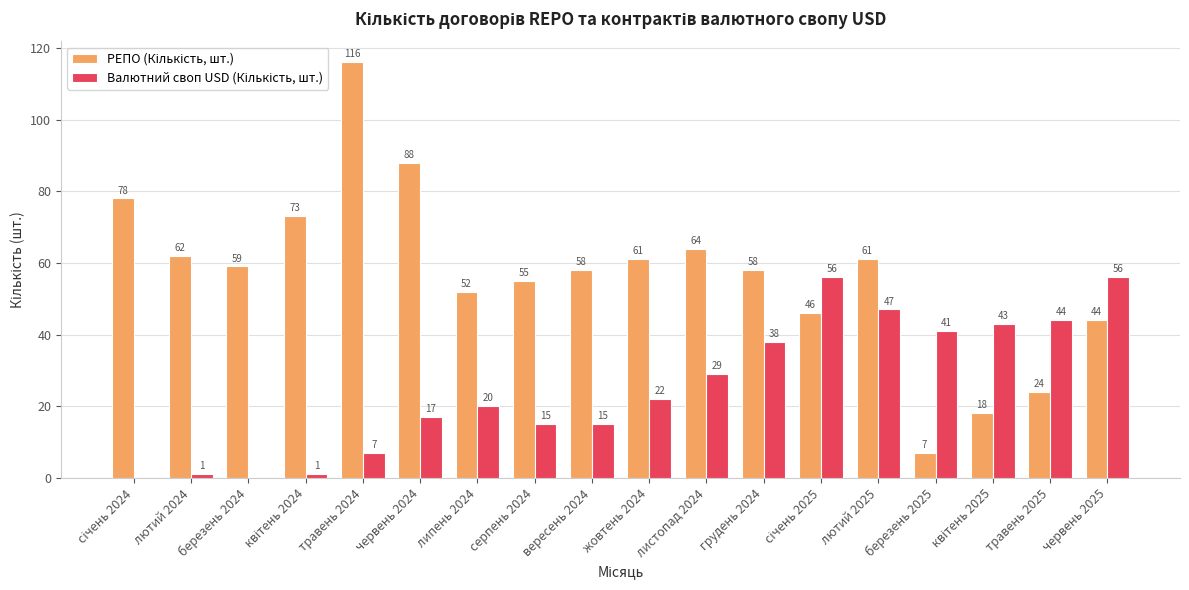

What is the total value across all series at червень 2024?

105